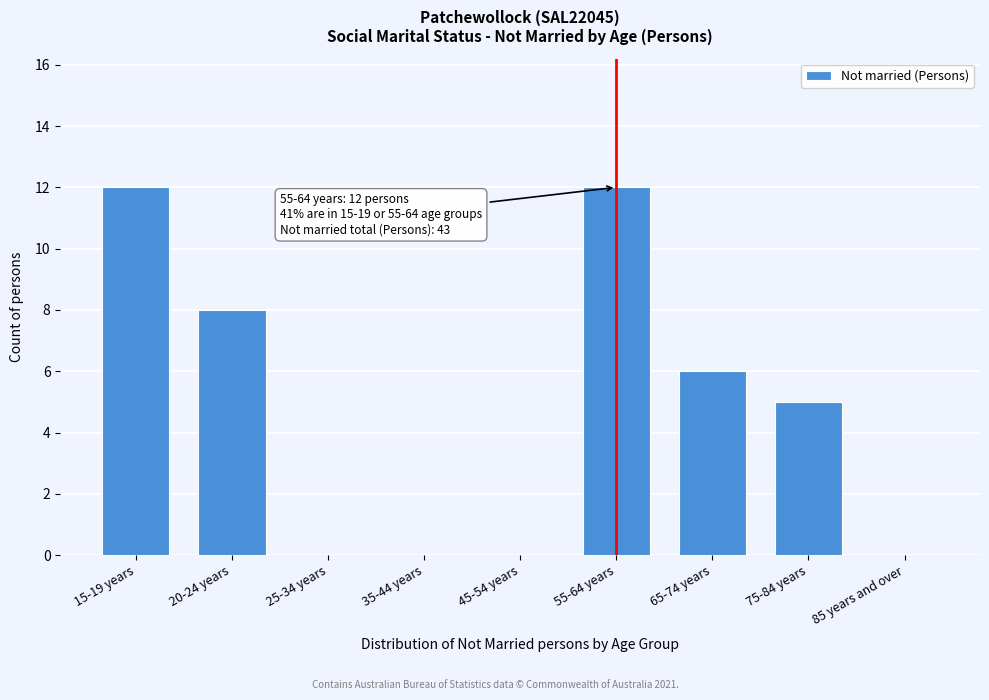

Reading left to right, extract all data points from this chart.

15-19 years=12	20-24 years=8	25-34 years=0	35-44 years=0	45-54 years=0	55-64 years=12	65-74 years=6	75-84 years=5	85 years and over=0